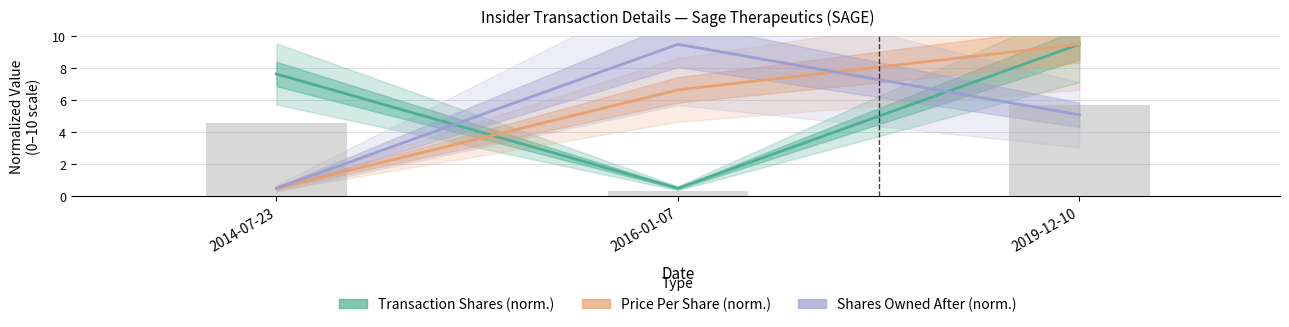

Is it true that Price Per Share (norm.) equals 9.5 at 2019-12-10?

True